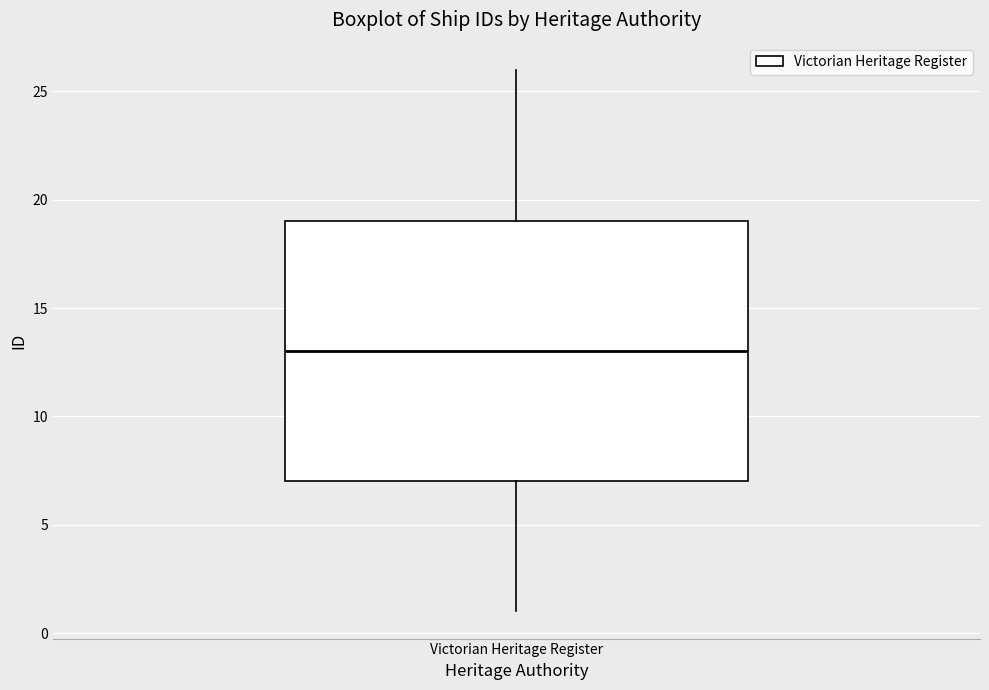

Transcribe this box plot: give where the median line is, the range the box spans, and where the two whiskers end, as read against the y-axis. The values are not printed on the chart, so give them approximately, as read against the axis.

median 13, box 7 to 19, whiskers 1 to 26